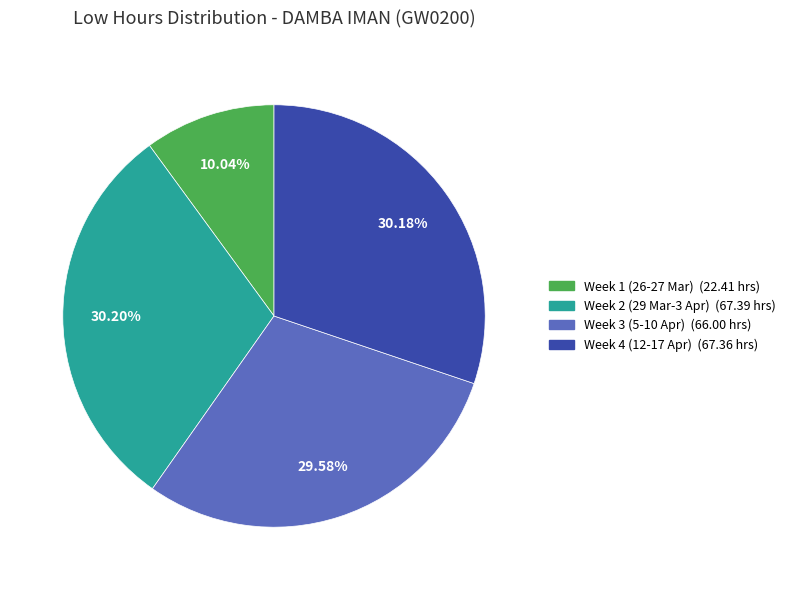

Does any single category account for the majority?

No